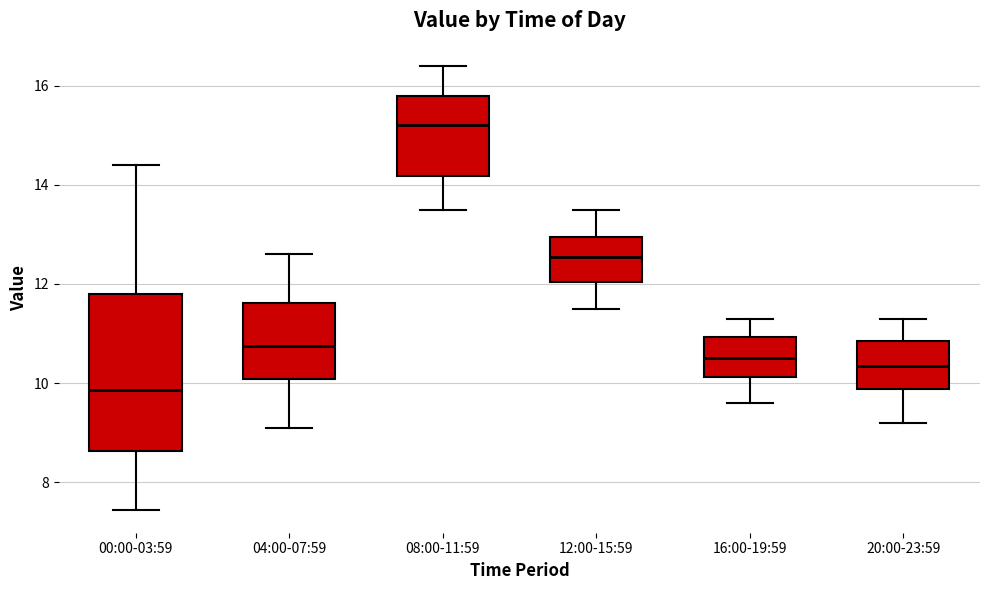

Which box is the tallest, from its lower edge to its upper edge?

00:00-03:59